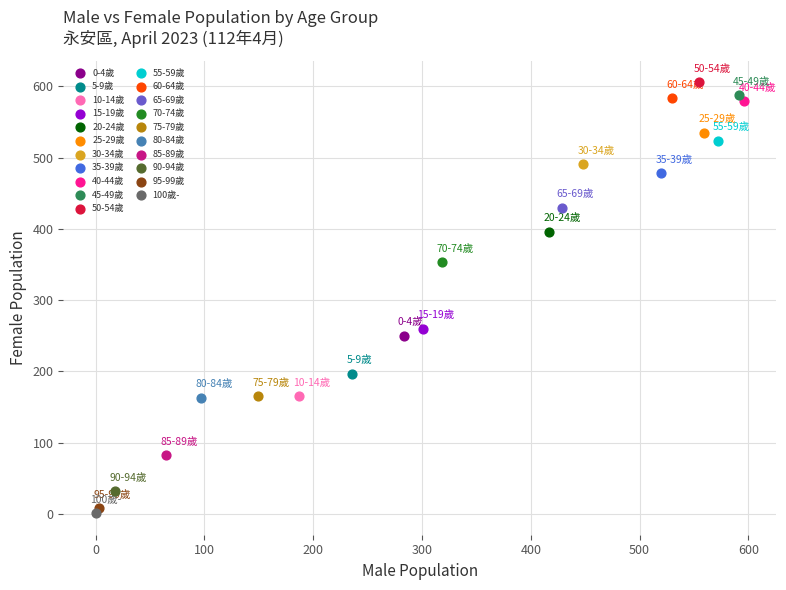

Which series reaches the maximum Y coordinate?

50-54歲